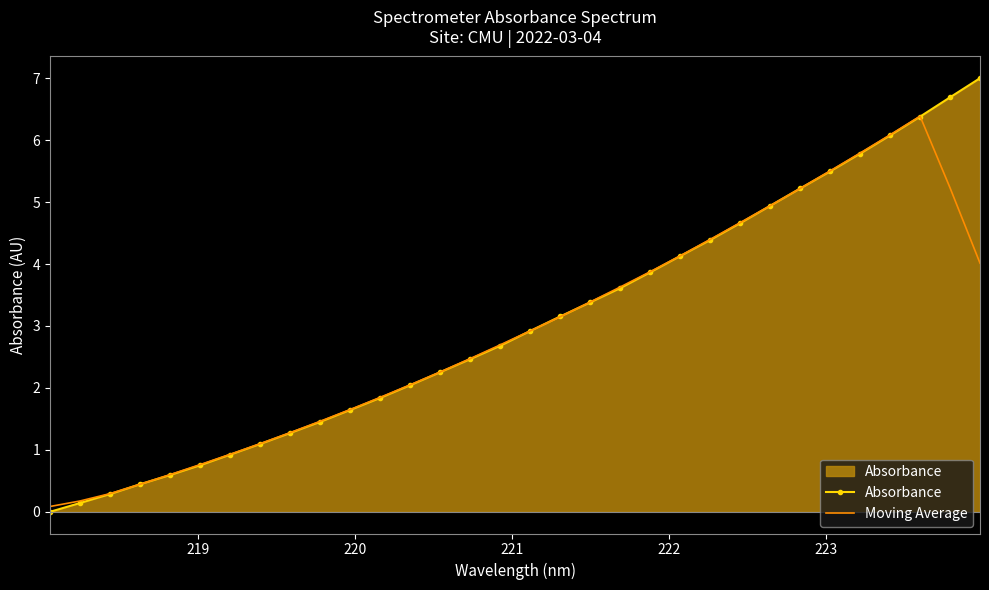

List the series in order of their peak value, lowest first.

Moving Average, Absorbance